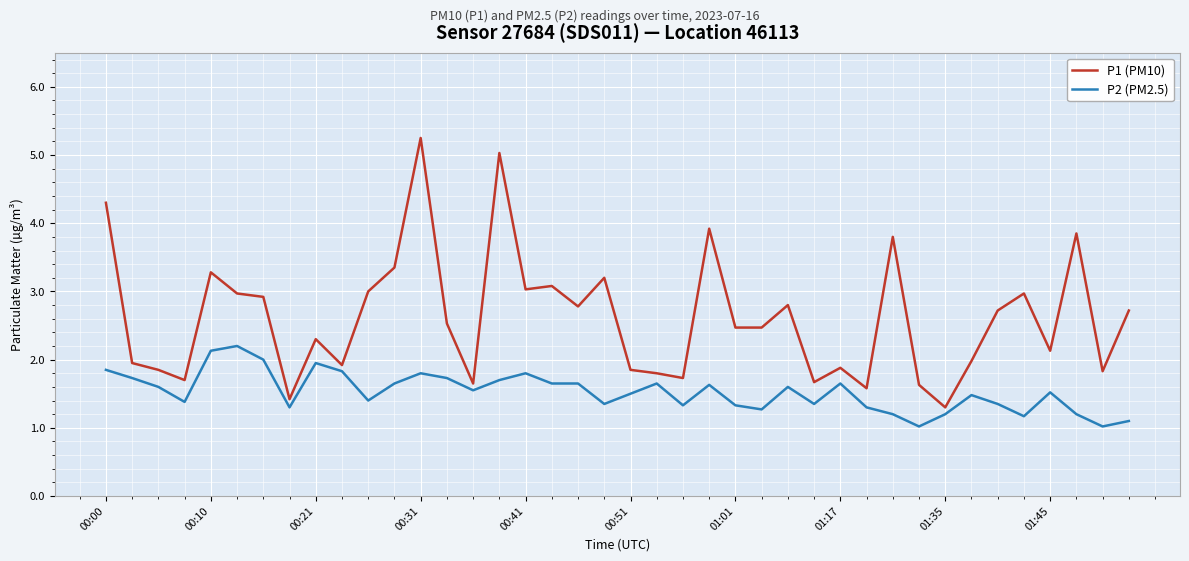

Rank the series by their maximum value, from highest to lowest.

P1 (PM10), P2 (PM2.5)